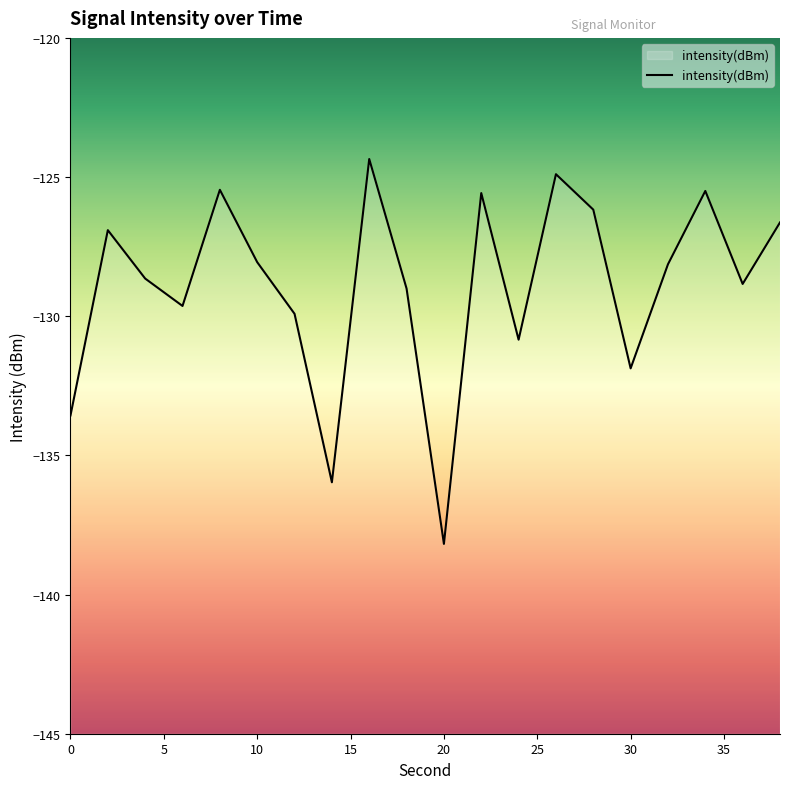

Reading left to right, list all the values displayed in this chart.

-133.6	-126.9	-128.6	-129.6	-125.5	-128.1	-129.9	-136.0	-124.4	-129.0	-138.2	-125.6	-130.8	-124.9	-126.2	-131.9	-128.1	-125.5	-128.8	-126.6